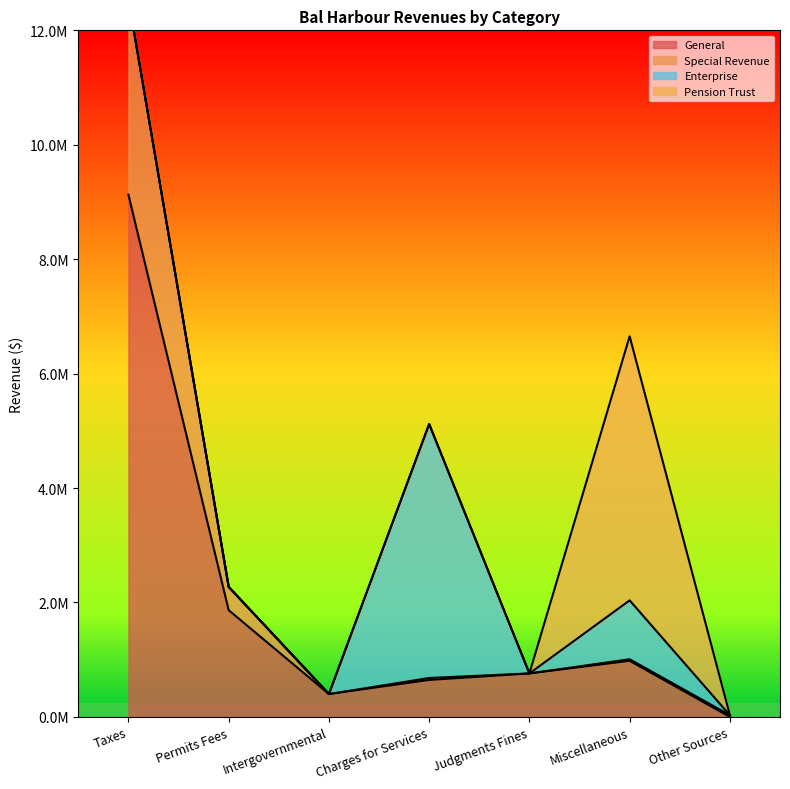

What is the maximum value shown in the chart?

12549993